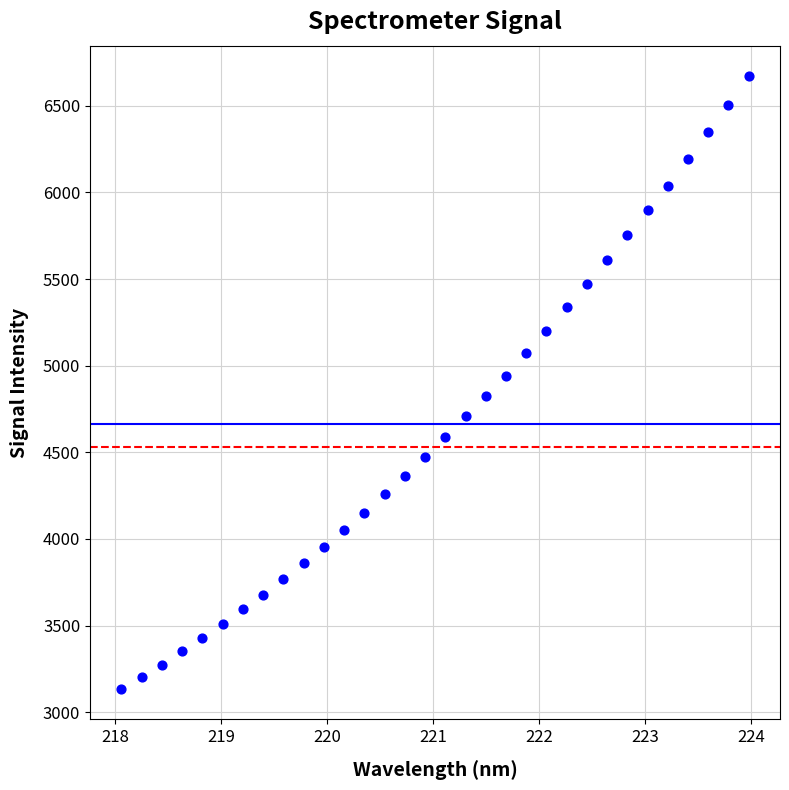

What Y value in the scatter plot is closest to 4902?

4941.0